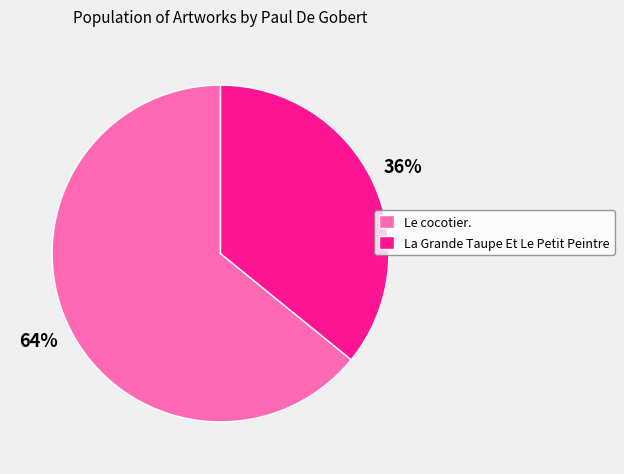

True or false: Le cocotier. accounts for 64% of the total.

True